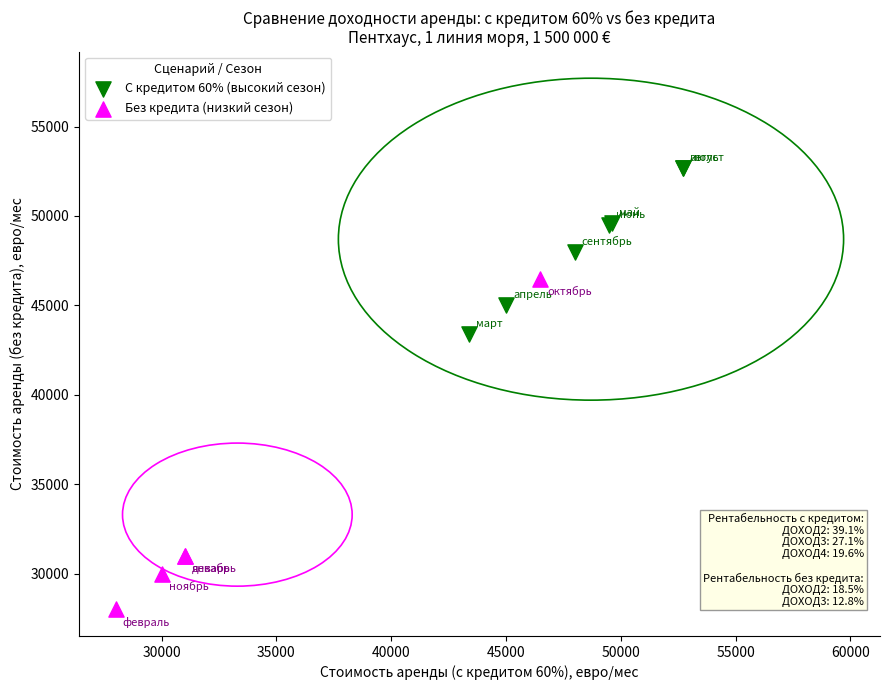

Which series contains the highest Y value?

С кредитом 60% (высокий сезон)